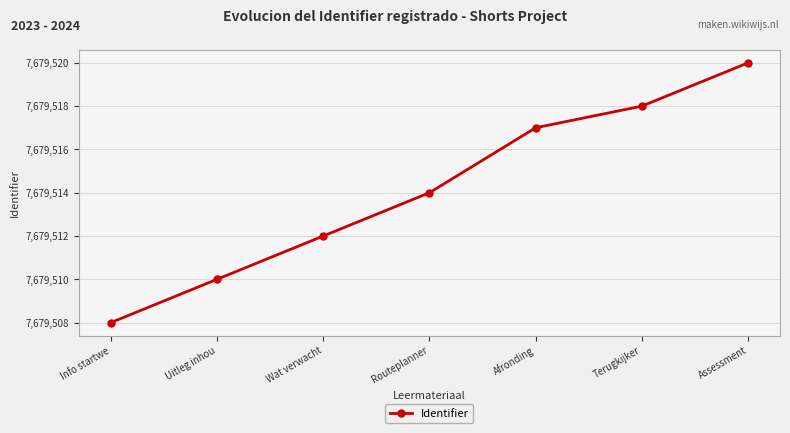

Where is the data nearest to the value 7679514?

Routeplanner